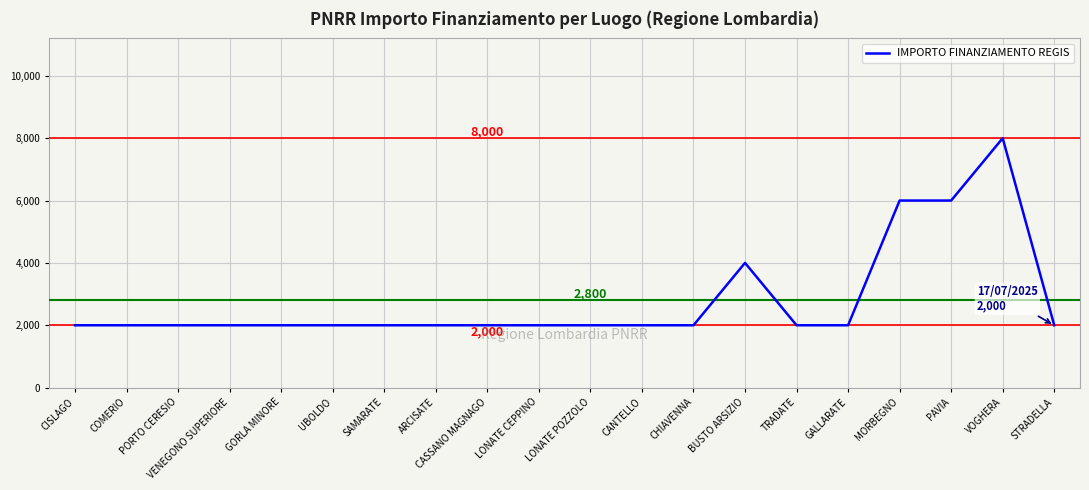

Does the chart display data point markers on the line(s)?

No